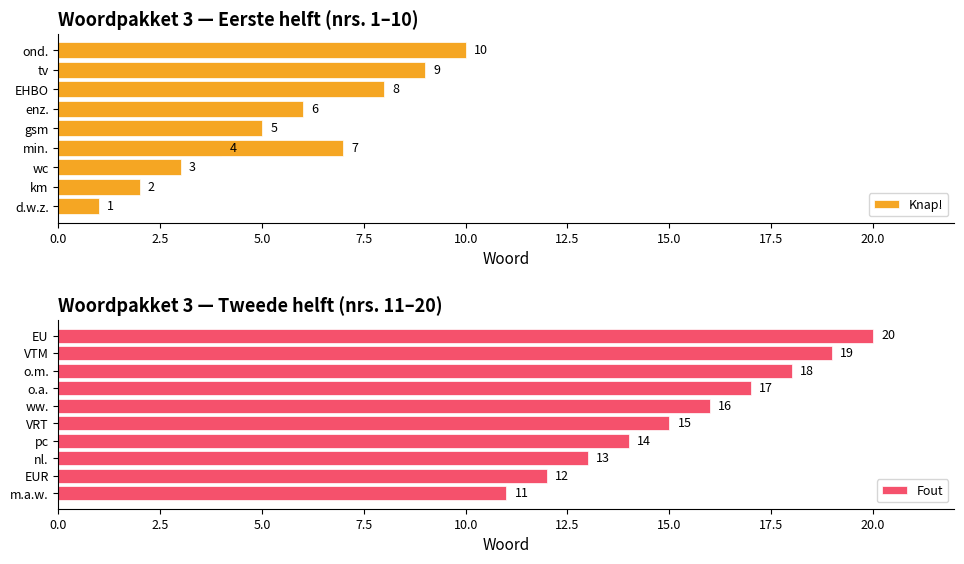

Which series has the largest total across all categories?

Fout